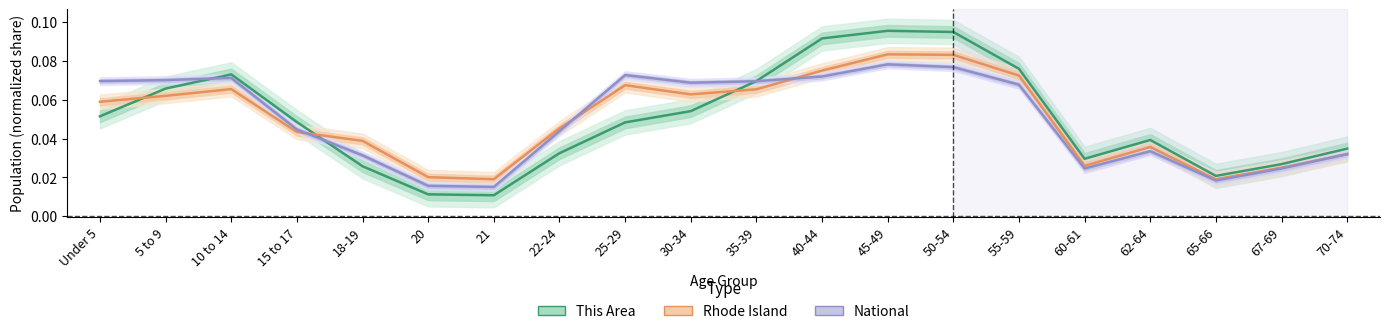

Where do National and This Area first cross each other?

5 to 9 and 10 to 14